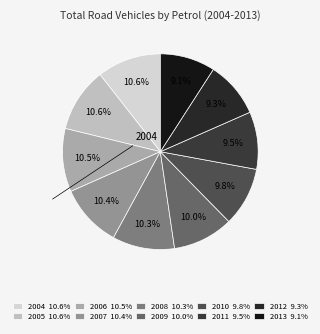

How many segments does this pie chart have?

10